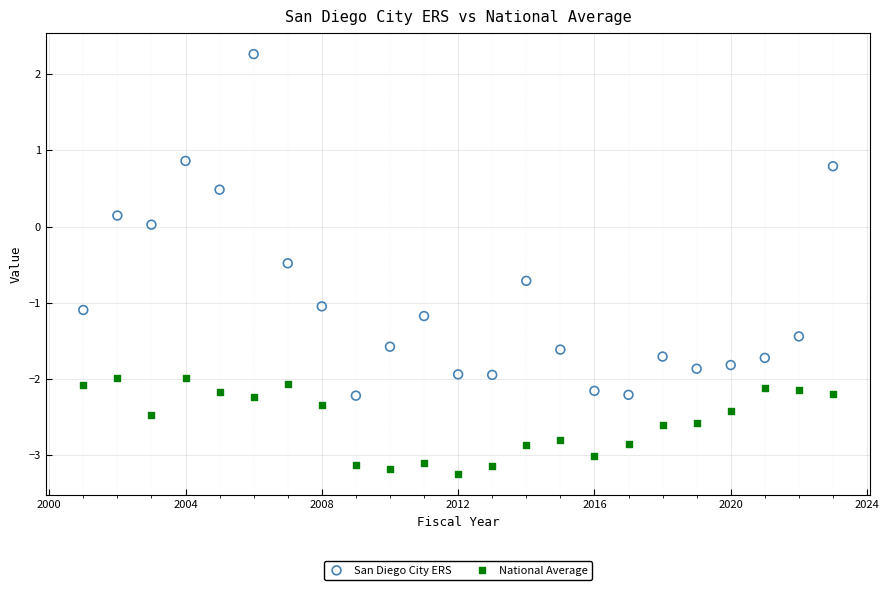

Across all data points, what is the range of X values (max minus min)?

22.0